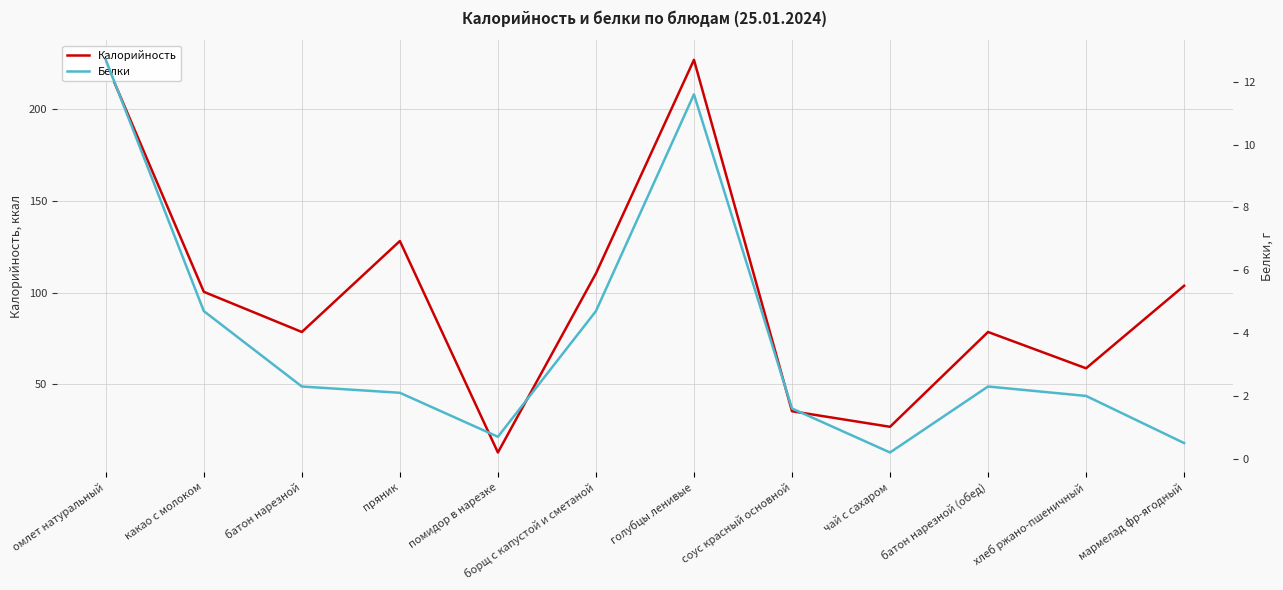

How many data points in Калорийность are less than 100?

6